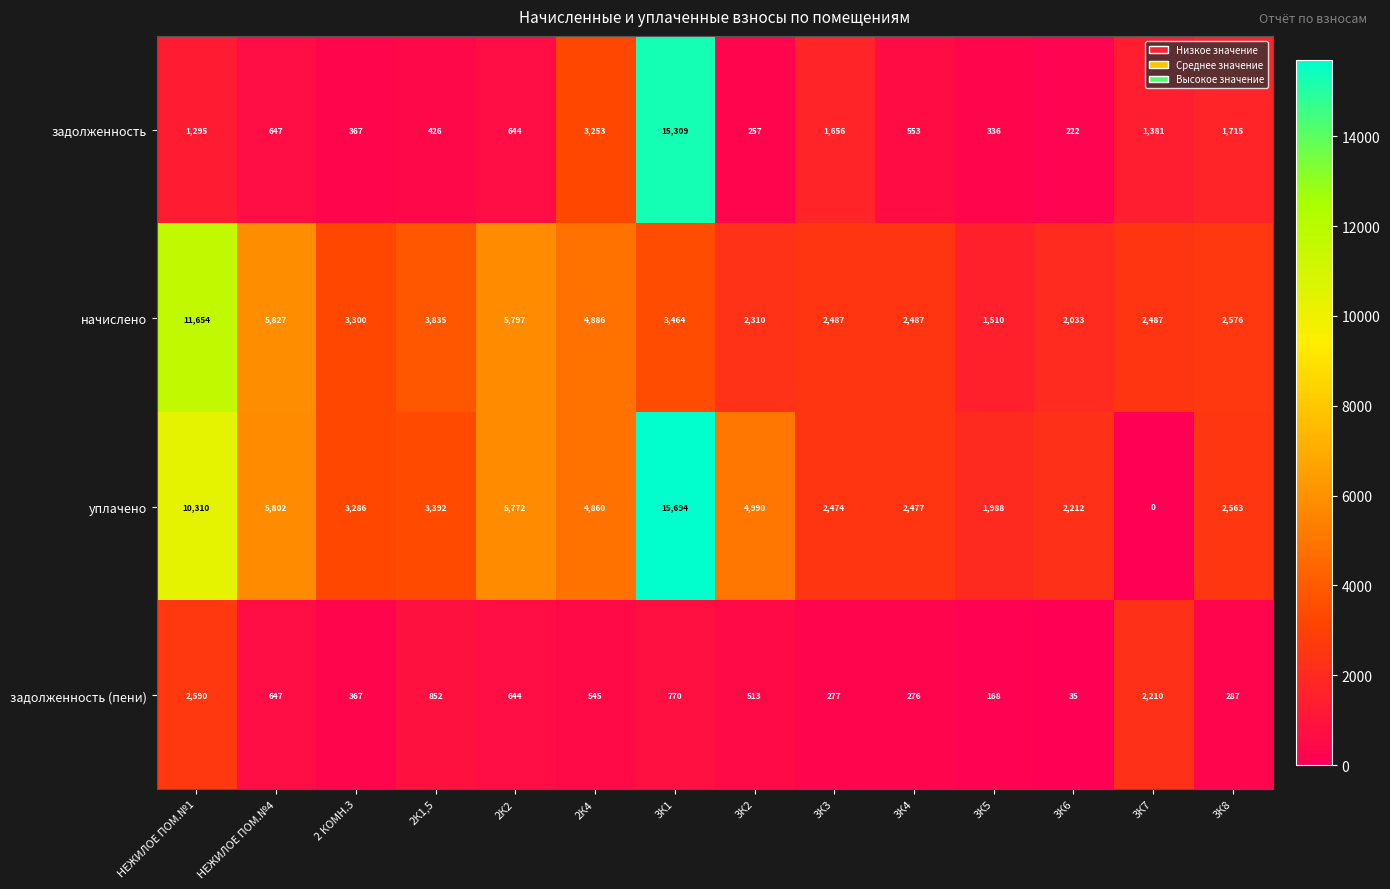

At which category is the sum across all series the highest?

3К1